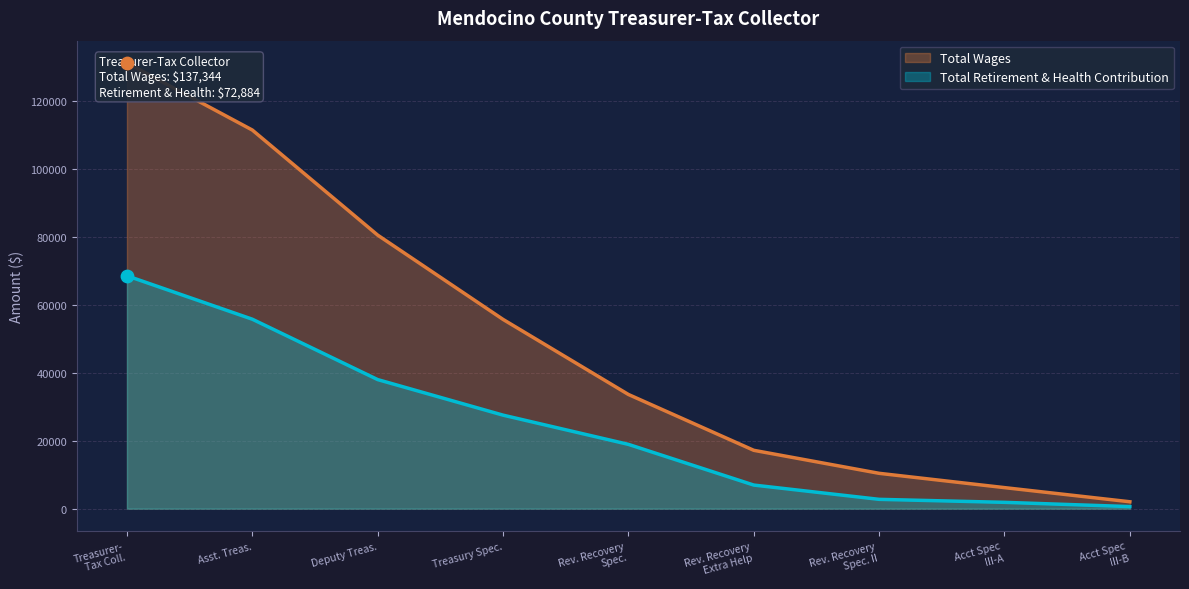

What are all the series names shown in the legend?

Total Wages, Total Retirement & Health Contribution